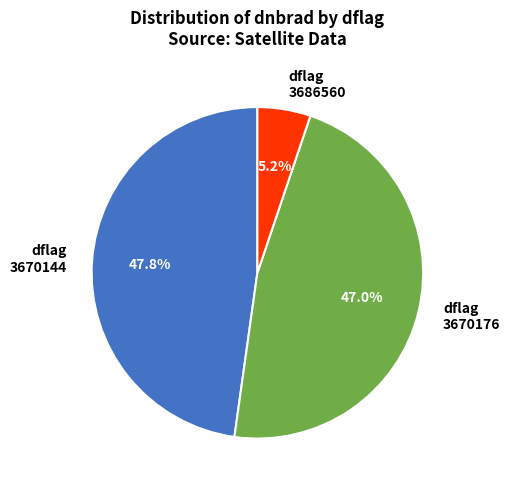

Does dflag 3686560 represent more than half of the total?

No